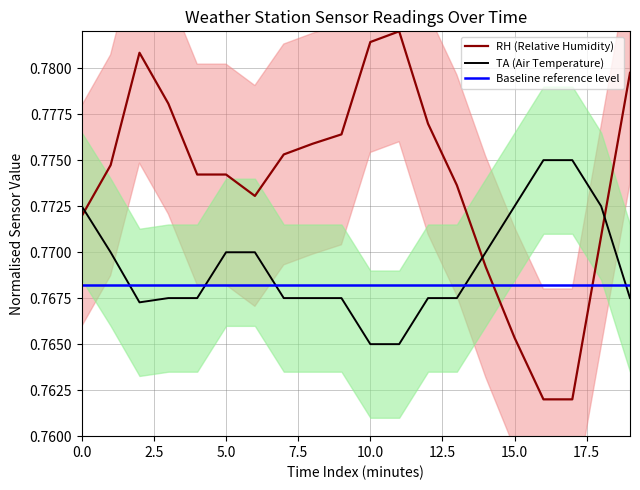

List the series in order of their peak value, lowest first.

Baseline reference level, TA (Air Temperature), RH (Relative Humidity)